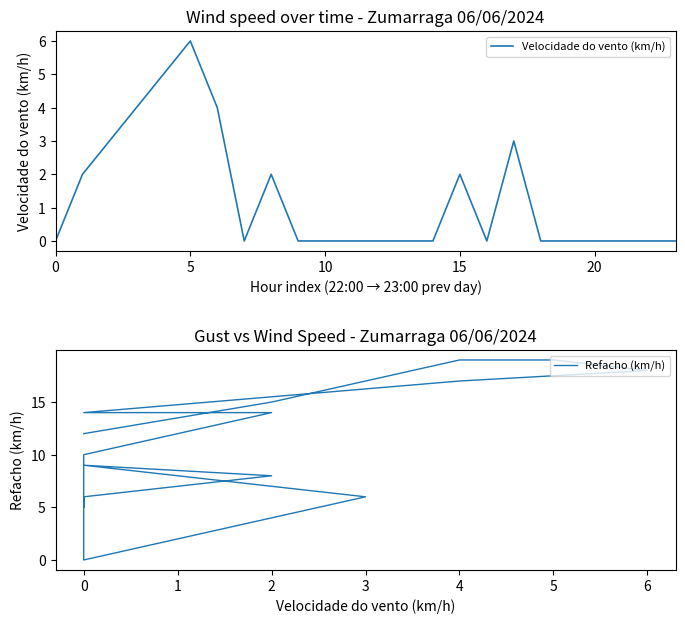

True or false: Refacho (km/h) and Velocidade do vento (km/h) intersect in this chart.

False